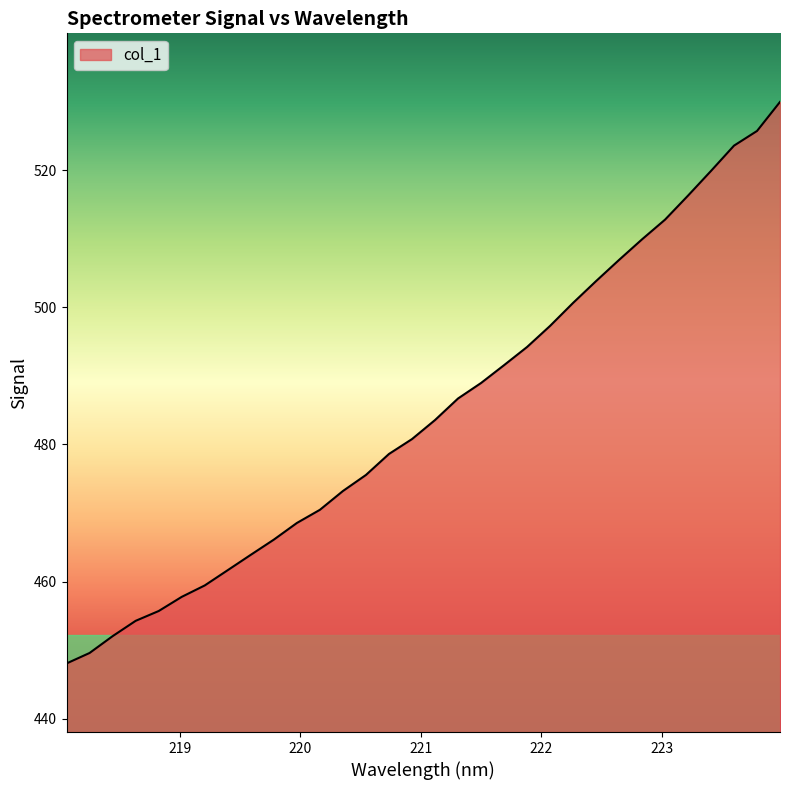

What is the difference between the maximum and minimum values?

81.9